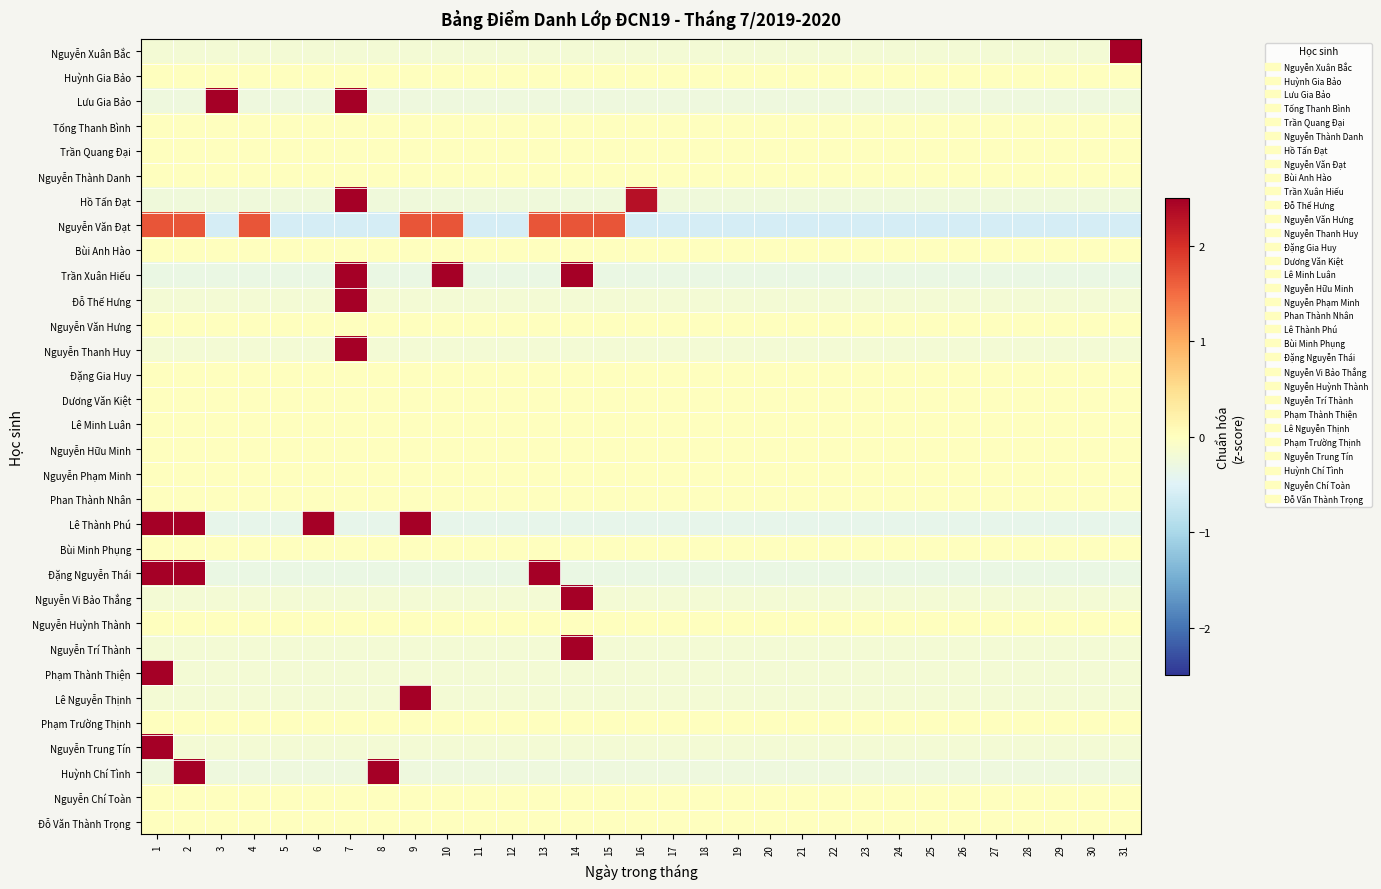

Reading left to right, list all the values displayed in this chart.

Nguyễn Xuân Bắc: 1=-0.2	2=-0.2	3=-0.2	4=-0.2	5=-0.2	6=-0.2	7=-0.2	8=-0.2	9=-0.2	10=-0.2	11=-0.2	12=-0.2	13=-0.2	14=-0.2	15=-0.2	16=-0.2	17=-0.2	18=-0.2	19=-0.2	20=-0.2	21=-0.2	22=-0.2	23=-0.2	24=-0.2	25=-0.2	26=-0.2	27=-0.2	28=-0.2	29=-0.2	30=-0.2	31=5.5
Huỳnh Gia Bảo: 1=0.0	2=0.0	3=0.0	4=0.0	5=0.0	6=0.0	7=0.0	8=0.0	9=0.0	10=0.0	11=0.0	12=0.0	13=0.0	14=0.0	15=0.0	16=0.0	17=0.0	18=0.0	19=0.0	20=0.0	21=0.0	22=0.0	23=0.0	24=0.0	25=0.0	26=0.0	27=0.0	28=0.0	29=0.0	30=0.0	31=0.0
Lưu Gia Bảo: 1=-0.3	2=-0.3	3=3.8	4=-0.3	5=-0.3	6=-0.3	7=3.8	8=-0.3	9=-0.3	10=-0.3	11=-0.3	12=-0.3	13=-0.3	14=-0.3	15=-0.3	16=-0.3	17=-0.3	18=-0.3	19=-0.3	20=-0.3	21=-0.3	22=-0.3	23=-0.3	24=-0.3	25=-0.3	26=-0.3	27=-0.3	28=-0.3	29=-0.3	30=-0.3	31=-0.3
Tống Thanh Bình: 1=0.0	2=0.0	3=0.0	4=0.0	5=0.0	6=0.0	7=0.0	8=0.0	9=0.0	10=0.0	11=0.0	12=0.0	13=0.0	14=0.0	15=0.0	16=0.0	17=0.0	18=0.0	19=0.0	20=0.0	21=0.0	22=0.0	23=0.0	24=0.0	25=0.0	26=0.0	27=0.0	28=0.0	29=0.0	30=0.0	31=0.0
Trần Quang Đại: 1=0.0	2=0.0	3=0.0	4=0.0	5=0.0	6=0.0	7=0.0	8=0.0	9=0.0	10=0.0	11=0.0	12=0.0	13=0.0	14=0.0	15=0.0	16=0.0	17=0.0	18=0.0	19=0.0	20=0.0	21=0.0	22=0.0	23=0.0	24=0.0	25=0.0	26=0.0	27=0.0	28=0.0	29=0.0	30=0.0	31=0.0
Nguyễn Thành Danh: 1=0.0	2=0.0	3=0.0	4=0.0	5=0.0	6=0.0	7=0.0	8=0.0	9=0.0	10=0.0	11=0.0	12=0.0	13=0.0	14=0.0	15=0.0	16=0.0	17=0.0	18=0.0	19=0.0	20=0.0	21=0.0	22=0.0	23=0.0	24=0.0	25=0.0	26=0.0	27=0.0	28=0.0	29=0.0	30=0.0	31=0.0
Hồ Tấn Đạt: 1=-0.2	2=-0.2	3=-0.2	4=-0.2	5=-0.2	6=-0.2	7=4.9	8=-0.2	9=-0.2	10=-0.2	11=-0.2	12=-0.2	13=-0.2	14=-0.2	15=-0.2	16=2.3	17=-0.2	18=-0.2	19=-0.2	20=-0.2	21=-0.2	22=-0.2	23=-0.2	24=-0.2	25=-0.2	26=-0.2	27=-0.2	28=-0.2	29=-0.2	30=-0.2	31=-0.2
Nguyễn Văn Đạt: 1=1.7	2=1.7	3=-0.6	4=1.7	5=-0.6	6=-0.6	7=-0.6	8=-0.6	9=1.7	10=1.7	11=-0.6	12=-0.6	13=1.7	14=1.7	15=1.7	16=-0.6	17=-0.6	18=-0.6	19=-0.6	20=-0.6	21=-0.6	22=-0.6	23=-0.6	24=-0.6	25=-0.6	26=-0.6	27=-0.6	28=-0.6	29=-0.6	30=-0.6	31=-0.6
Bùi Anh Hào: 1=0.0	2=0.0	3=0.0	4=0.0	5=0.0	6=0.0	7=0.0	8=0.0	9=0.0	10=0.0	11=0.0	12=0.0	13=0.0	14=0.0	15=0.0	16=0.0	17=0.0	18=0.0	19=0.0	20=0.0	21=0.0	22=0.0	23=0.0	24=0.0	25=0.0	26=0.0	27=0.0	28=0.0	29=0.0	30=0.0	31=0.0
Trần Xuân Hiếu: 1=-0.3	2=-0.3	3=-0.3	4=-0.3	5=-0.3	6=-0.3	7=3.1	8=-0.3	9=-0.3	10=3.1	11=-0.3	12=-0.3	13=-0.3	14=3.1	15=-0.3	16=-0.3	17=-0.3	18=-0.3	19=-0.3	20=-0.3	21=-0.3	22=-0.3	23=-0.3	24=-0.3	25=-0.3	26=-0.3	27=-0.3	28=-0.3	29=-0.3	30=-0.3	31=-0.3
Đỗ Thế Hưng: 1=-0.2	2=-0.2	3=-0.2	4=-0.2	5=-0.2	6=-0.2	7=5.5	8=-0.2	9=-0.2	10=-0.2	11=-0.2	12=-0.2	13=-0.2	14=-0.2	15=-0.2	16=-0.2	17=-0.2	18=-0.2	19=-0.2	20=-0.2	21=-0.2	22=-0.2	23=-0.2	24=-0.2	25=-0.2	26=-0.2	27=-0.2	28=-0.2	29=-0.2	30=-0.2	31=-0.2
Nguyễn Văn Hưng: 1=0.0	2=0.0	3=0.0	4=0.0	5=0.0	6=0.0	7=0.0	8=0.0	9=0.0	10=0.0	11=0.0	12=0.0	13=0.0	14=0.0	15=0.0	16=0.0	17=0.0	18=0.0	19=0.0	20=0.0	21=0.0	22=0.0	23=0.0	24=0.0	25=0.0	26=0.0	27=0.0	28=0.0	29=0.0	30=0.0	31=0.0
Nguyễn Thanh Huy: 1=-0.2	2=-0.2	3=-0.2	4=-0.2	5=-0.2	6=-0.2	7=5.5	8=-0.2	9=-0.2	10=-0.2	11=-0.2	12=-0.2	13=-0.2	14=-0.2	15=-0.2	16=-0.2	17=-0.2	18=-0.2	19=-0.2	20=-0.2	21=-0.2	22=-0.2	23=-0.2	24=-0.2	25=-0.2	26=-0.2	27=-0.2	28=-0.2	29=-0.2	30=-0.2	31=-0.2
Đặng Gia Huy: 1=0.0	2=0.0	3=0.0	4=0.0	5=0.0	6=0.0	7=0.0	8=0.0	9=0.0	10=0.0	11=0.0	12=0.0	13=0.0	14=0.0	15=0.0	16=0.0	17=0.0	18=0.0	19=0.0	20=0.0	21=0.0	22=0.0	23=0.0	24=0.0	25=0.0	26=0.0	27=0.0	28=0.0	29=0.0	30=0.0	31=0.0
Dương Văn Kiệt: 1=0.0	2=0.0	3=0.0	4=0.0	5=0.0	6=0.0	7=0.0	8=0.0	9=0.0	10=0.0	11=0.0	12=0.0	13=0.0	14=0.0	15=0.0	16=0.0	17=0.0	18=0.0	19=0.0	20=0.0	21=0.0	22=0.0	23=0.0	24=0.0	25=0.0	26=0.0	27=0.0	28=0.0	29=0.0	30=0.0	31=0.0
Lê Minh Luân: 1=0.0	2=0.0	3=0.0	4=0.0	5=0.0	6=0.0	7=0.0	8=0.0	9=0.0	10=0.0	11=0.0	12=0.0	13=0.0	14=0.0	15=0.0	16=0.0	17=0.0	18=0.0	19=0.0	20=0.0	21=0.0	22=0.0	23=0.0	24=0.0	25=0.0	26=0.0	27=0.0	28=0.0	29=0.0	30=0.0	31=0.0
Nguyễn Hữu Minh: 1=0.0	2=0.0	3=0.0	4=0.0	5=0.0	6=0.0	7=0.0	8=0.0	9=0.0	10=0.0	11=0.0	12=0.0	13=0.0	14=0.0	15=0.0	16=0.0	17=0.0	18=0.0	19=0.0	20=0.0	21=0.0	22=0.0	23=0.0	24=0.0	25=0.0	26=0.0	27=0.0	28=0.0	29=0.0	30=0.0	31=0.0
Nguyễn Phạm Minh: 1=0.0	2=0.0	3=0.0	4=0.0	5=0.0	6=0.0	7=0.0	8=0.0	9=0.0	10=0.0	11=0.0	12=0.0	13=0.0	14=0.0	15=0.0	16=0.0	17=0.0	18=0.0	19=0.0	20=0.0	21=0.0	22=0.0	23=0.0	24=0.0	25=0.0	26=0.0	27=0.0	28=0.0	29=0.0	30=0.0	31=0.0
Phan Thành Nhân: 1=0.0	2=0.0	3=0.0	4=0.0	5=0.0	6=0.0	7=0.0	8=0.0	9=0.0	10=0.0	11=0.0	12=0.0	13=0.0	14=0.0	15=0.0	16=0.0	17=0.0	18=0.0	19=0.0	20=0.0	21=0.0	22=0.0	23=0.0	24=0.0	25=0.0	26=0.0	27=0.0	28=0.0	29=0.0	30=0.0	31=0.0
Lê Thành Phú: 1=2.6	2=2.6	3=-0.4	4=-0.4	5=-0.4	6=2.6	7=-0.4	8=-0.4	9=2.6	10=-0.4	11=-0.4	12=-0.4	13=-0.4	14=-0.4	15=-0.4	16=-0.4	17=-0.4	18=-0.4	19=-0.4	20=-0.4	21=-0.4	22=-0.4	23=-0.4	24=-0.4	25=-0.4	26=-0.4	27=-0.4	28=-0.4	29=-0.4	30=-0.4	31=-0.4
Bùi Minh Phụng: 1=0.0	2=0.0	3=0.0	4=0.0	5=0.0	6=0.0	7=0.0	8=0.0	9=0.0	10=0.0	11=0.0	12=0.0	13=0.0	14=0.0	15=0.0	16=0.0	17=0.0	18=0.0	19=0.0	20=0.0	21=0.0	22=0.0	23=0.0	24=0.0	25=0.0	26=0.0	27=0.0	28=0.0	29=0.0	30=0.0	31=0.0
Đặng Nguyễn Thái: 1=3.1	2=3.1	3=-0.3	4=-0.3	5=-0.3	6=-0.3	7=-0.3	8=-0.3	9=-0.3	10=-0.3	11=-0.3	12=-0.3	13=3.1	14=-0.3	15=-0.3	16=-0.3	17=-0.3	18=-0.3	19=-0.3	20=-0.3	21=-0.3	22=-0.3	23=-0.3	24=-0.3	25=-0.3	26=-0.3	27=-0.3	28=-0.3	29=-0.3	30=-0.3	31=-0.3
Nguyễn Vi Bảo Thắng: 1=-0.2	2=-0.2	3=-0.2	4=-0.2	5=-0.2	6=-0.2	7=-0.2	8=-0.2	9=-0.2	10=-0.2	11=-0.2	12=-0.2	13=-0.2	14=5.5	15=-0.2	16=-0.2	17=-0.2	18=-0.2	19=-0.2	20=-0.2	21=-0.2	22=-0.2	23=-0.2	24=-0.2	25=-0.2	26=-0.2	27=-0.2	28=-0.2	29=-0.2	30=-0.2	31=-0.2
Nguyễn Huỳnh Thành: 1=0.0	2=0.0	3=0.0	4=0.0	5=0.0	6=0.0	7=0.0	8=0.0	9=0.0	10=0.0	11=0.0	12=0.0	13=0.0	14=0.0	15=0.0	16=0.0	17=0.0	18=0.0	19=0.0	20=0.0	21=0.0	22=0.0	23=0.0	24=0.0	25=0.0	26=0.0	27=0.0	28=0.0	29=0.0	30=0.0	31=0.0
Nguyễn Trí Thành: 1=-0.2	2=-0.2	3=-0.2	4=-0.2	5=-0.2	6=-0.2	7=-0.2	8=-0.2	9=-0.2	10=-0.2	11=-0.2	12=-0.2	13=-0.2	14=5.5	15=-0.2	16=-0.2	17=-0.2	18=-0.2	19=-0.2	20=-0.2	21=-0.2	22=-0.2	23=-0.2	24=-0.2	25=-0.2	26=-0.2	27=-0.2	28=-0.2	29=-0.2	30=-0.2	31=-0.2
Phạm Thành Thiện: 1=5.5	2=-0.2	3=-0.2	4=-0.2	5=-0.2	6=-0.2	7=-0.2	8=-0.2	9=-0.2	10=-0.2	11=-0.2	12=-0.2	13=-0.2	14=-0.2	15=-0.2	16=-0.2	17=-0.2	18=-0.2	19=-0.2	20=-0.2	21=-0.2	22=-0.2	23=-0.2	24=-0.2	25=-0.2	26=-0.2	27=-0.2	28=-0.2	29=-0.2	30=-0.2	31=-0.2
Lê Nguyễn Thịnh: 1=-0.2	2=-0.2	3=-0.2	4=-0.2	5=-0.2	6=-0.2	7=-0.2	8=-0.2	9=5.5	10=-0.2	11=-0.2	12=-0.2	13=-0.2	14=-0.2	15=-0.2	16=-0.2	17=-0.2	18=-0.2	19=-0.2	20=-0.2	21=-0.2	22=-0.2	23=-0.2	24=-0.2	25=-0.2	26=-0.2	27=-0.2	28=-0.2	29=-0.2	30=-0.2	31=-0.2
Phạm Trường Thịnh: 1=0.0	2=0.0	3=0.0	4=0.0	5=0.0	6=0.0	7=0.0	8=0.0	9=0.0	10=0.0	11=0.0	12=0.0	13=0.0	14=0.0	15=0.0	16=0.0	17=0.0	18=0.0	19=0.0	20=0.0	21=0.0	22=0.0	23=0.0	24=0.0	25=0.0	26=0.0	27=0.0	28=0.0	29=0.0	30=0.0	31=0.0
Nguyễn Trung Tín: 1=5.5	2=-0.2	3=-0.2	4=-0.2	5=-0.2	6=-0.2	7=-0.2	8=-0.2	9=-0.2	10=-0.2	11=-0.2	12=-0.2	13=-0.2	14=-0.2	15=-0.2	16=-0.2	17=-0.2	18=-0.2	19=-0.2	20=-0.2	21=-0.2	22=-0.2	23=-0.2	24=-0.2	25=-0.2	26=-0.2	27=-0.2	28=-0.2	29=-0.2	30=-0.2	31=-0.2
Huỳnh Chí Tình: 1=-0.3	2=3.8	3=-0.3	4=-0.3	5=-0.3	6=-0.3	7=-0.3	8=3.8	9=-0.3	10=-0.3	11=-0.3	12=-0.3	13=-0.3	14=-0.3	15=-0.3	16=-0.3	17=-0.3	18=-0.3	19=-0.3	20=-0.3	21=-0.3	22=-0.3	23=-0.3	24=-0.3	25=-0.3	26=-0.3	27=-0.3	28=-0.3	29=-0.3	30=-0.3	31=-0.3
Nguyễn Chí Toàn: 1=0.0	2=0.0	3=0.0	4=0.0	5=0.0	6=0.0	7=0.0	8=0.0	9=0.0	10=0.0	11=0.0	12=0.0	13=0.0	14=0.0	15=0.0	16=0.0	17=0.0	18=0.0	19=0.0	20=0.0	21=0.0	22=0.0	23=0.0	24=0.0	25=0.0	26=0.0	27=0.0	28=0.0	29=0.0	30=0.0	31=0.0
Đỗ Văn Thành Trọng: 1=0.0	2=0.0	3=0.0	4=0.0	5=0.0	6=0.0	7=0.0	8=0.0	9=0.0	10=0.0	11=0.0	12=0.0	13=0.0	14=0.0	15=0.0	16=0.0	17=0.0	18=0.0	19=0.0	20=0.0	21=0.0	22=0.0	23=0.0	24=0.0	25=0.0	26=0.0	27=0.0	28=0.0	29=0.0	30=0.0	31=0.0